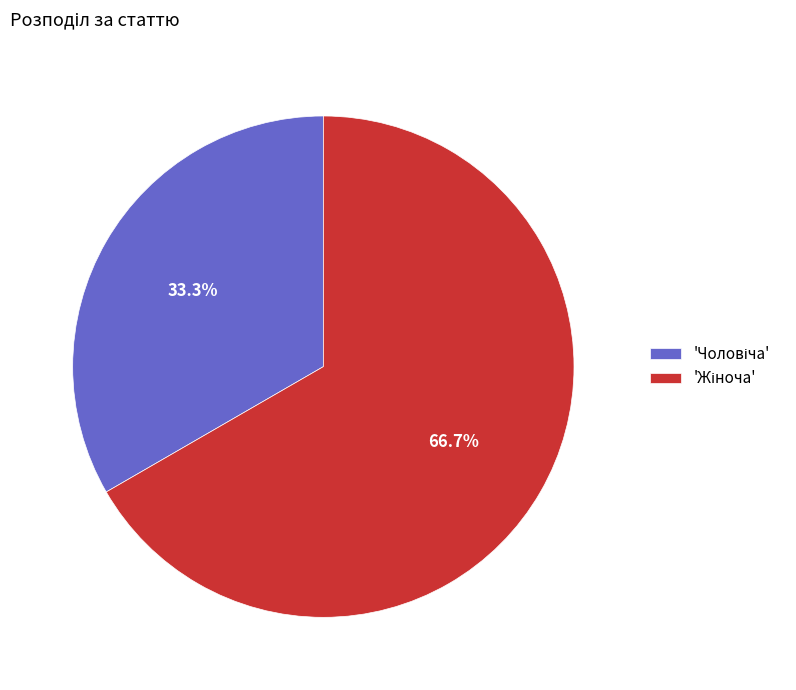

Is there any slice that represents more than half of the pie?

Yes